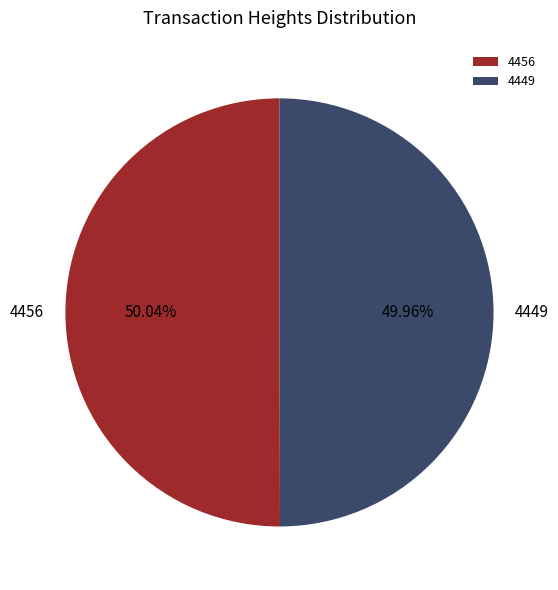

Is the sum of 4456 and 4449 greater than half?

Yes